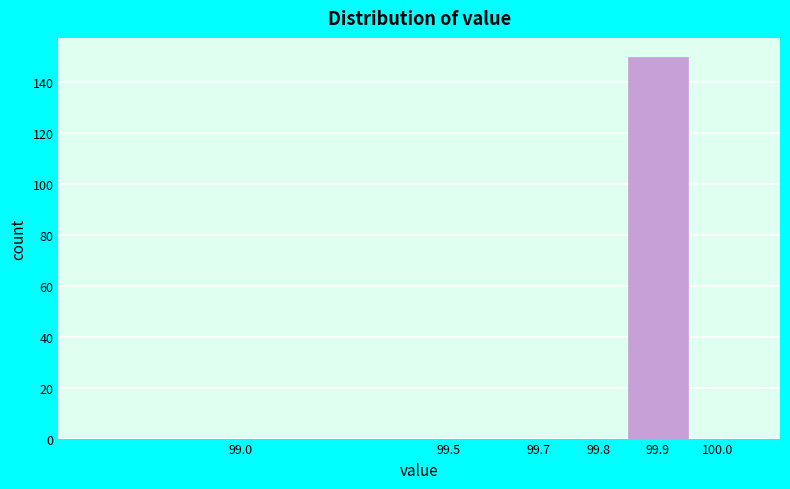

Reading left to right, list all the values displayed in this chart.

99.0=0	99.5=0	99.7=0	99.8=0	99.9=150	100.0=0